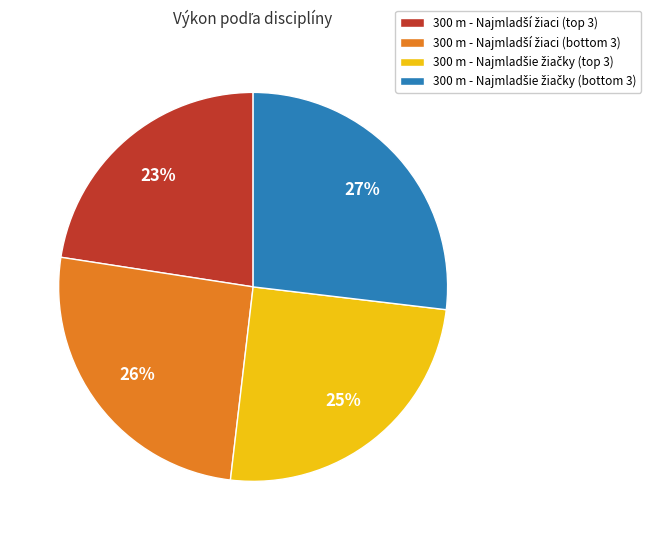

To the nearest percent, what is the difference between the largest and smallest slice percentages?

4%